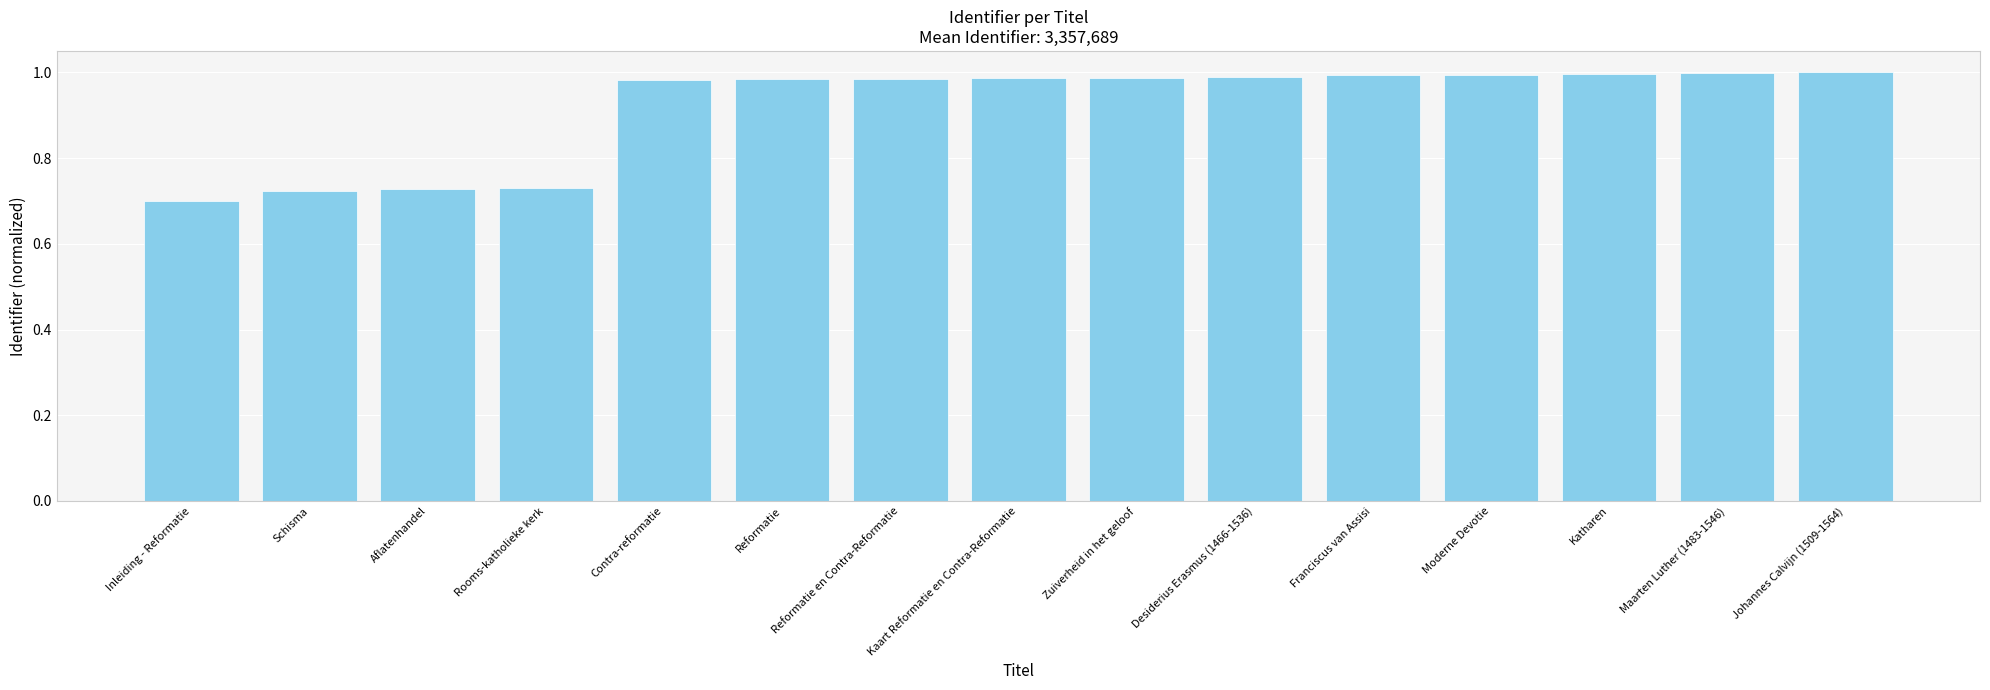

Are the bars grouped side by side (vs. stacked)?

No